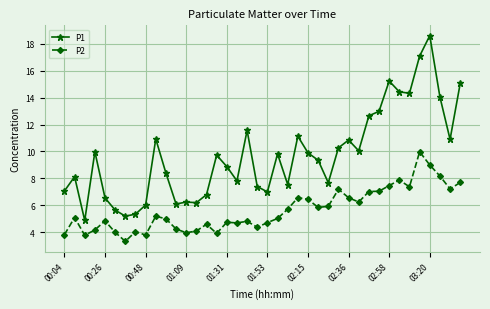

Is this an area chart (filled region under the line)?

No